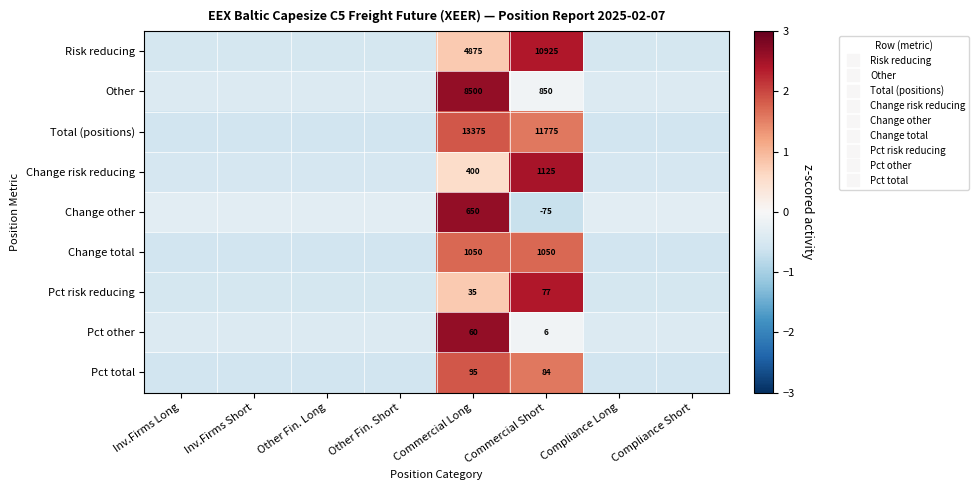

How many values in the Pct risk reducing series are below 0?

6